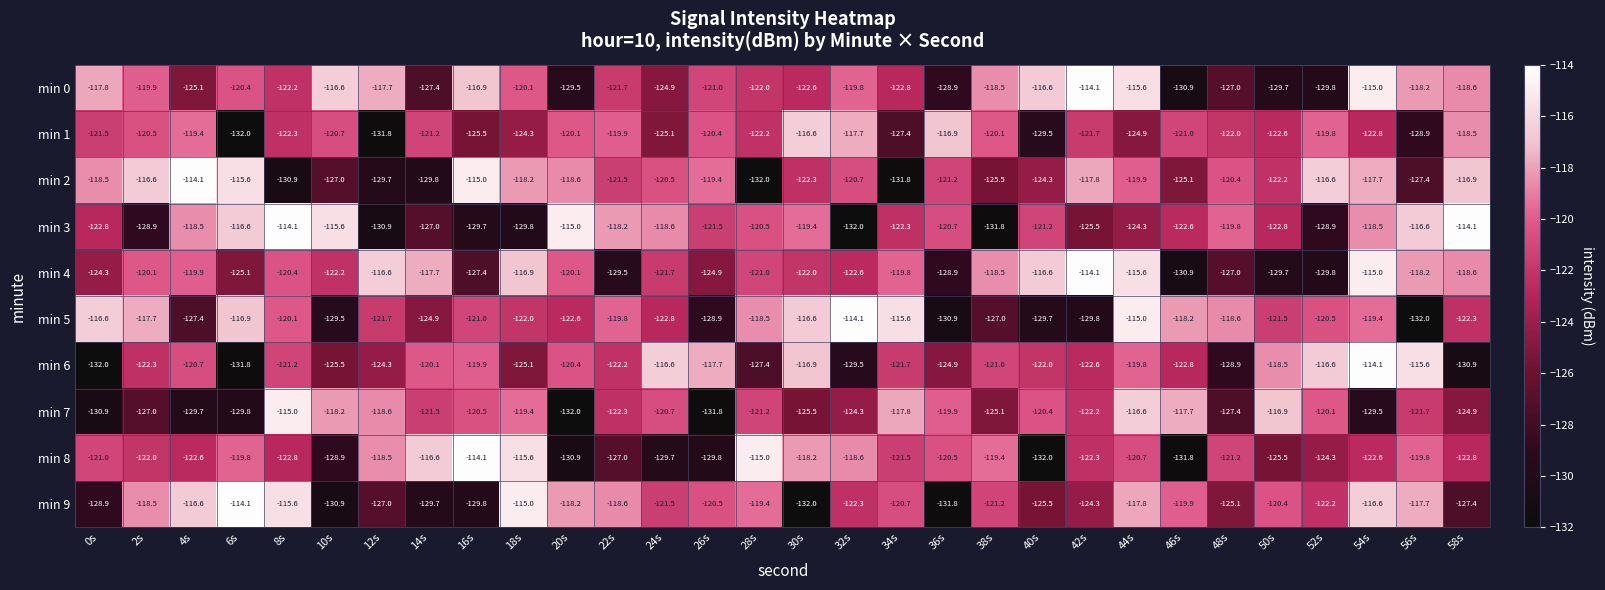

Is the value of min 9 at 40s greater than the value of min 7 at 20s?

Yes